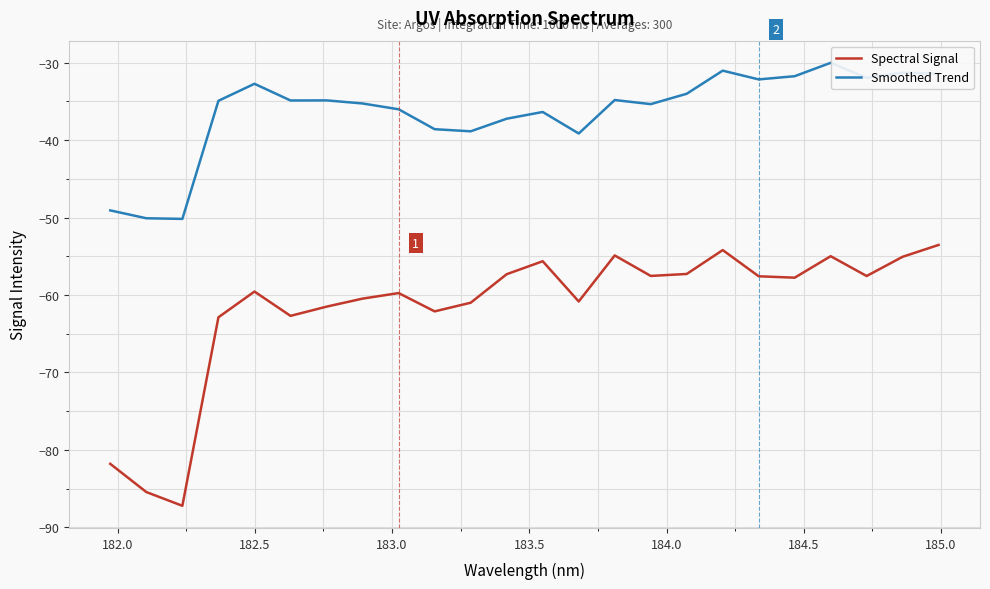

What is the minimum value for Spectral Signal?

-87.2